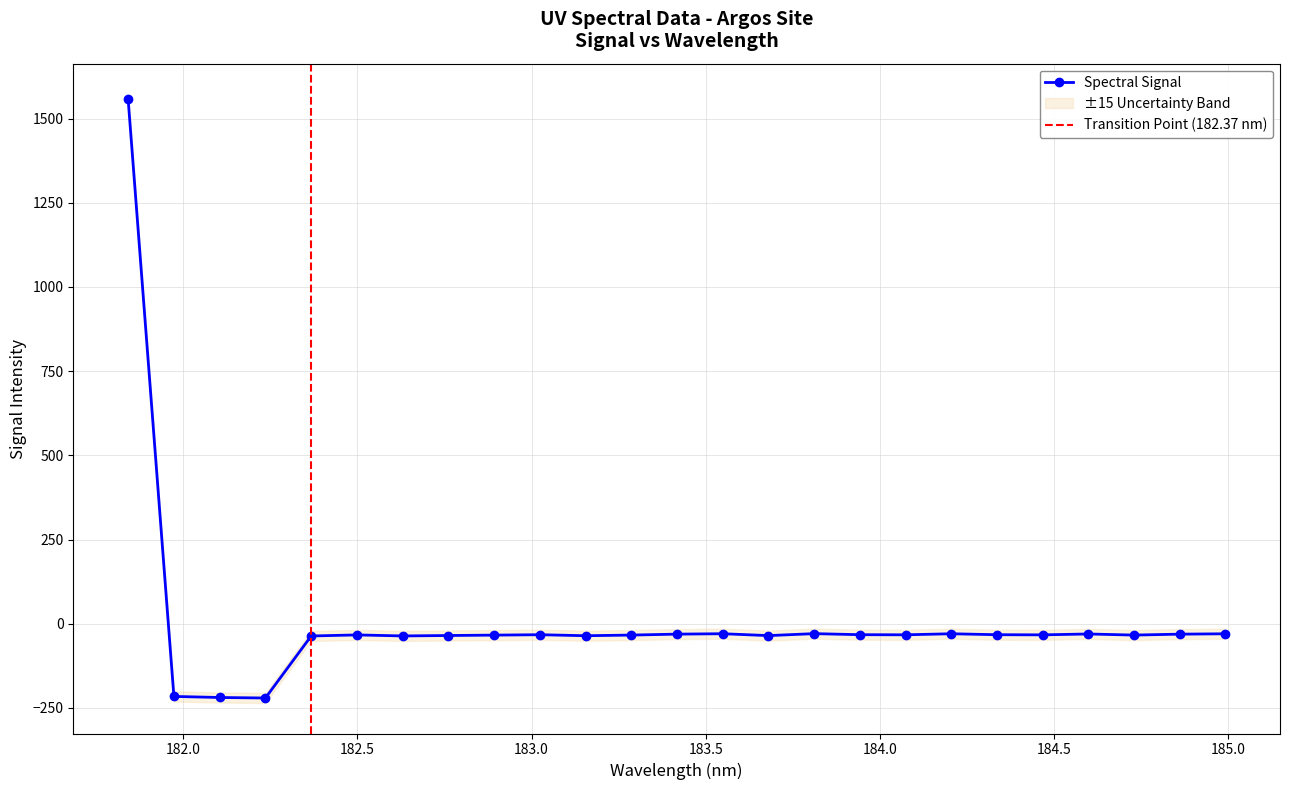

Rank the categories by value from highest to lowest.

181.8418, 183.811206745, 183.5488263418, 184.2046578328, 184.9911297472, 184.5979655002, 183.4176122368, 184.8600909338, 183.9423730432, 184.3357763242, 183.0238743082, 184.0735234058, 184.46687888, 182.498667305, 183.2863821962, 184.7290361848, 182.8925964608, 182.7613026778, 183.6800245112, 183.15513622, 182.6299929592, 182.3673257152, 181.9732053322, 182.1045947288, 182.2359681898